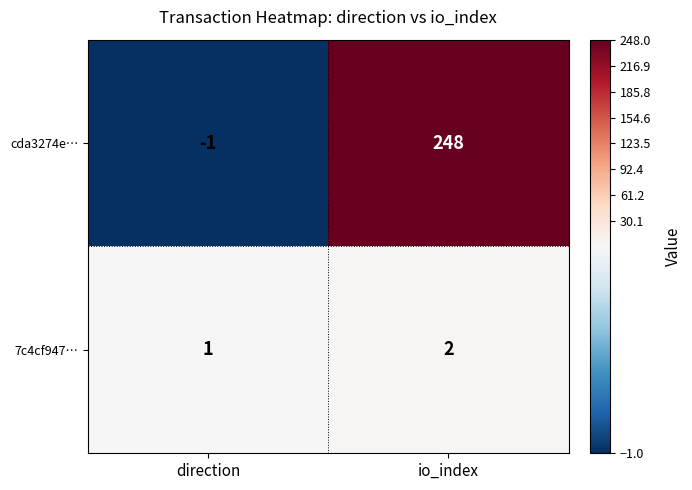

Where is 7c4cf947… nearest to the value 1?

direction